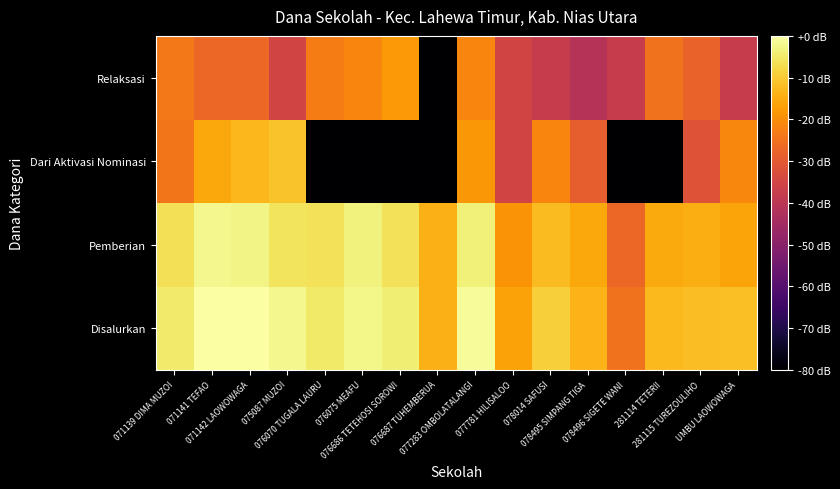

What is the minimum value shown in the chart?

-80.0